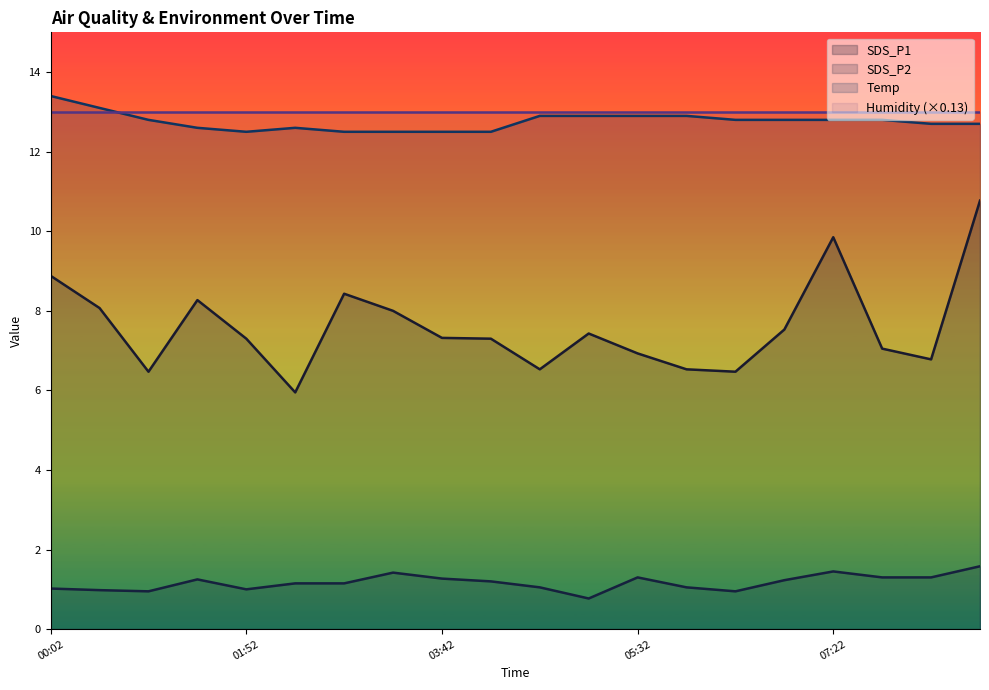

What is the sum of the SDS_P1 values at 00:29 and 02:20?

14.0